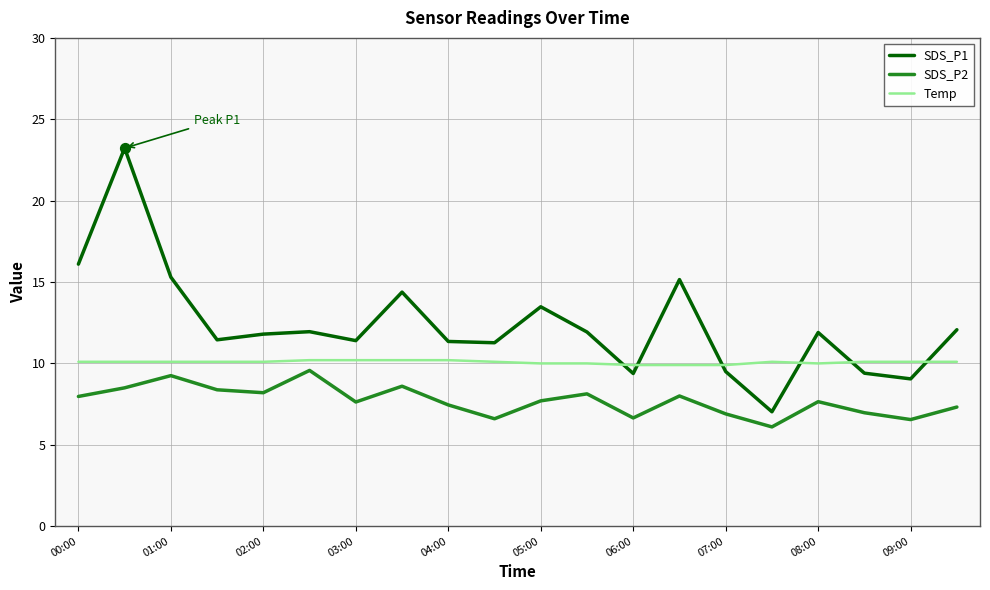

Which series has the largest total across all categories?

SDS_P1